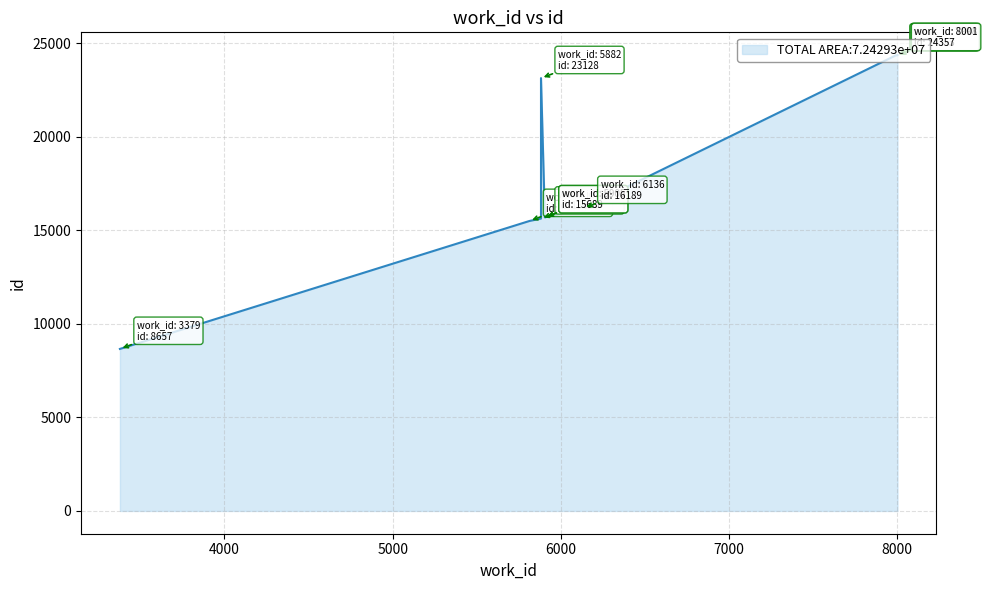

List the labels in order of value, largest first.

8001, 7998, 7991, 5882, 6136, 5905, 5905, 5882, 5813, 3379